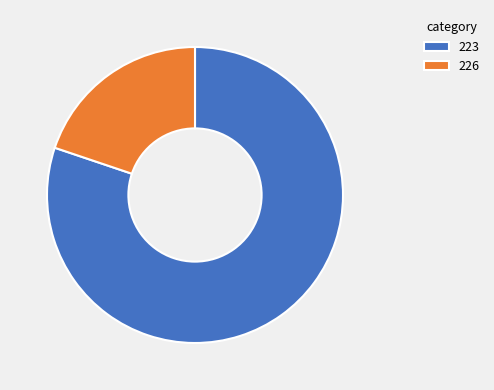

What is the ratio of the value at 226 to the value at 223?

0.2